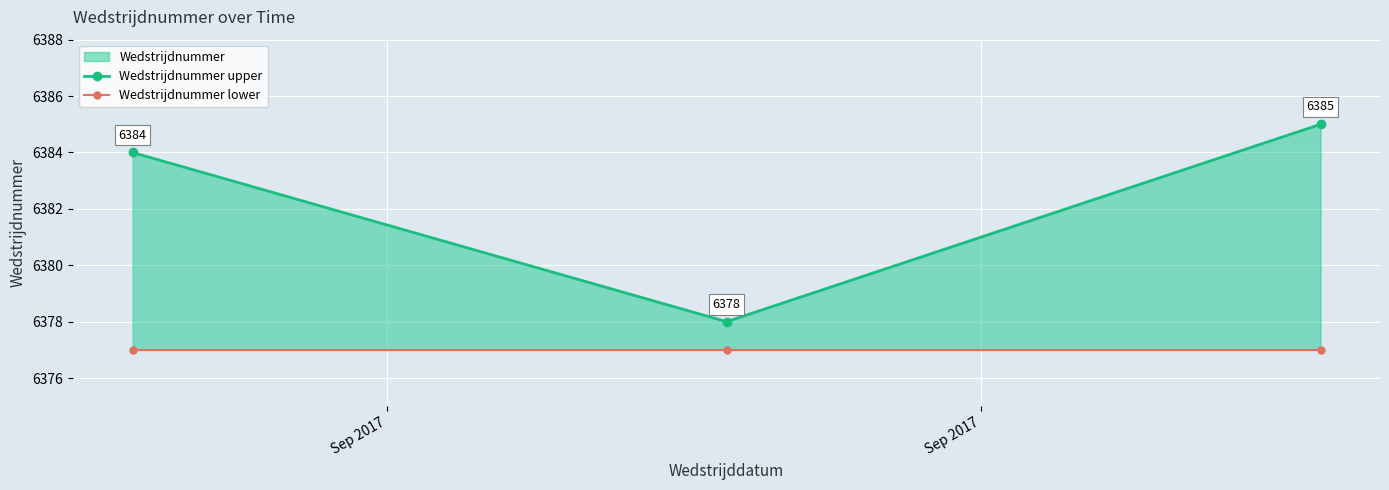

Does the chart display data point markers on the line(s)?

Yes